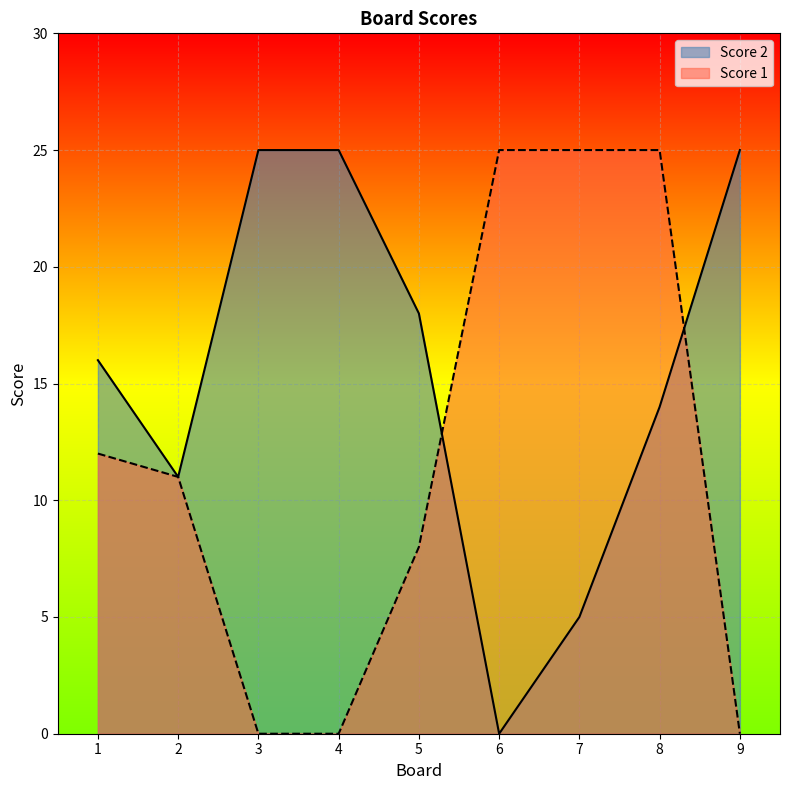

How many data points in Score 2 are less than 16?

4